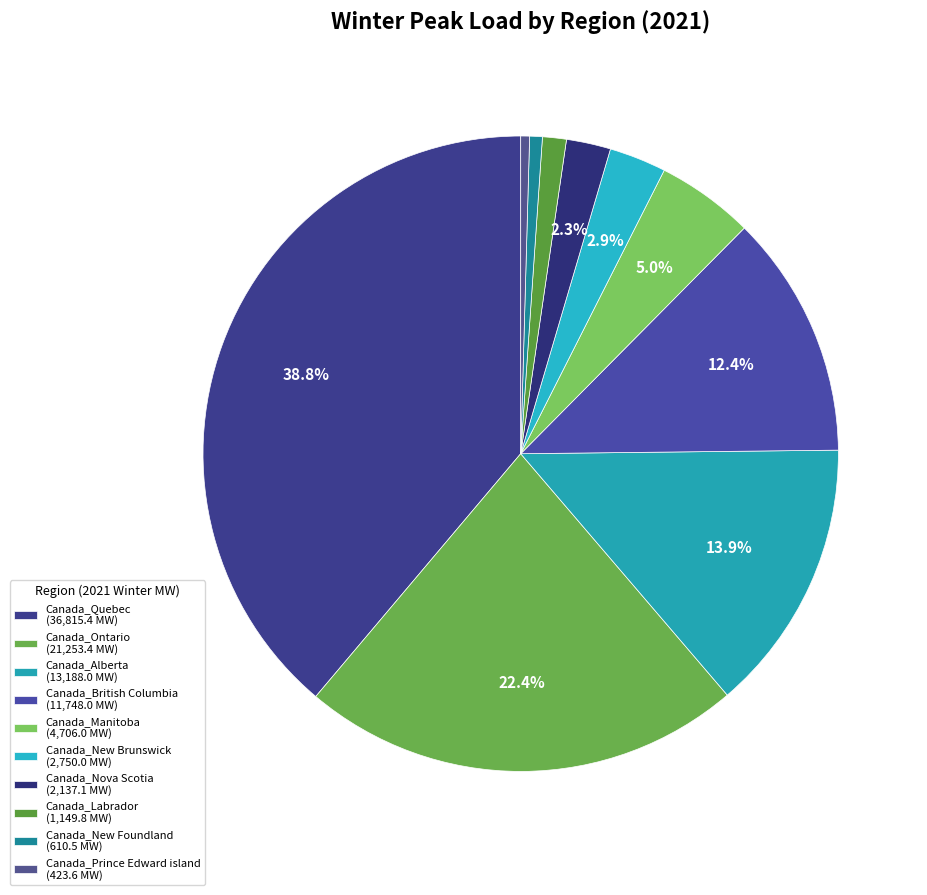

Is the sum of Canada_British Columbia and Canada_Alberta greater than half?

No